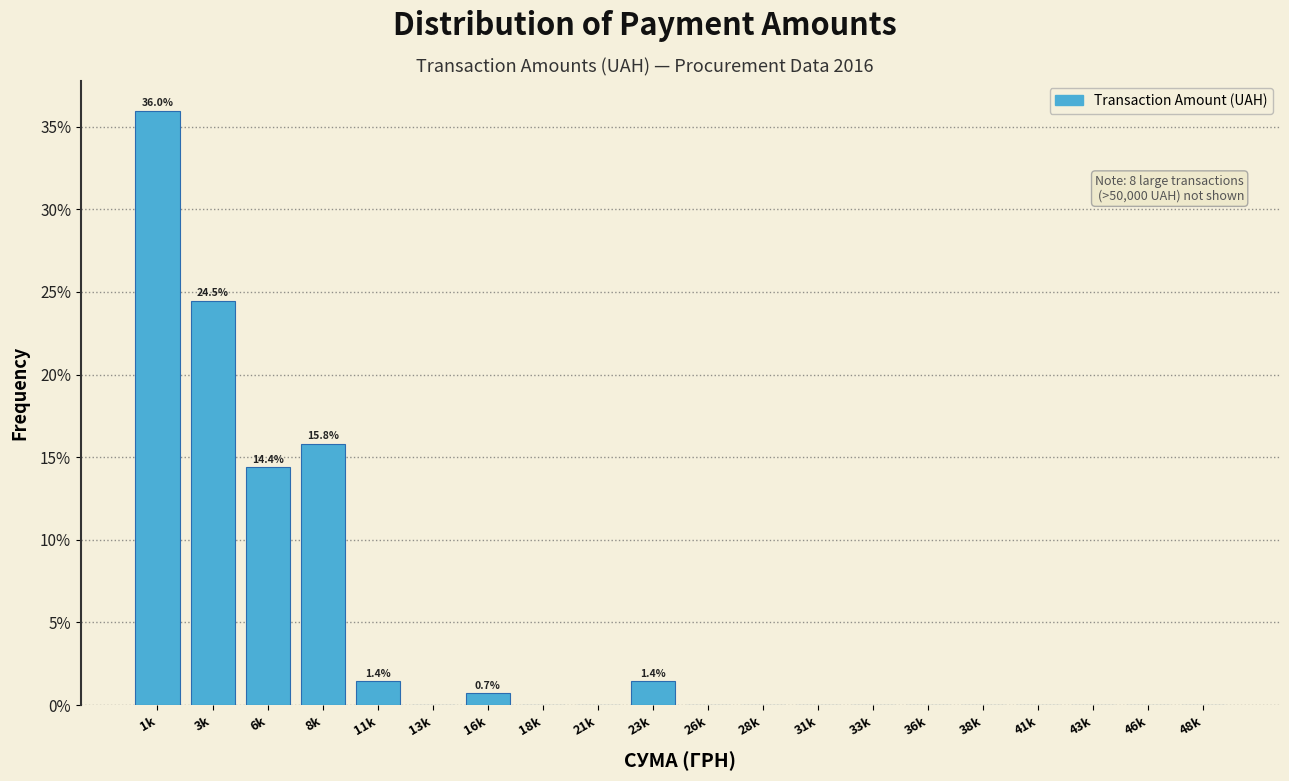

Reading left to right, list all the values displayed in this chart.

1k=36.0	3k=24.5	6k=14.4	8k=15.8	11k=1.4	13k=0.0	16k=0.7	18k=0.0	21k=0.0	23k=1.4	26k=0.0	28k=0.0	31k=0.0	33k=0.0	36k=0.0	38k=0.0	41k=0.0	43k=0.0	46k=0.0	48k=0.0